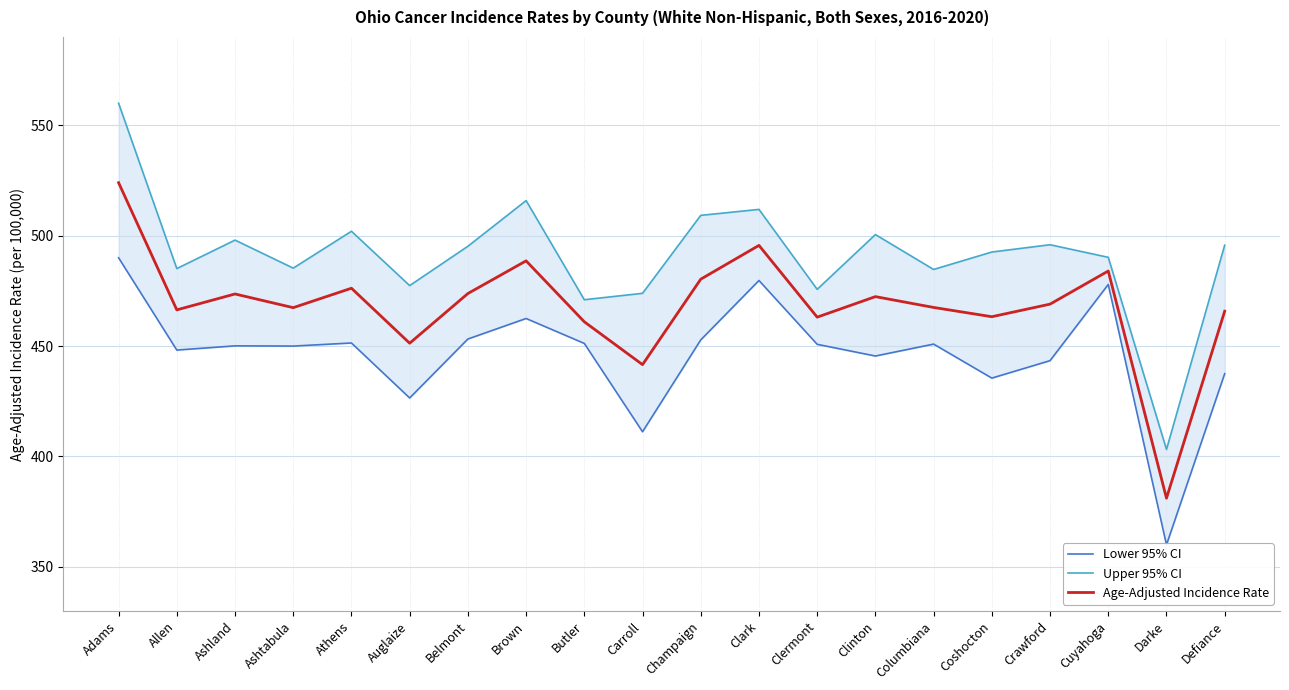

What is the difference between the Lower 95% CI values at Champaign and Columbiana?

1.9